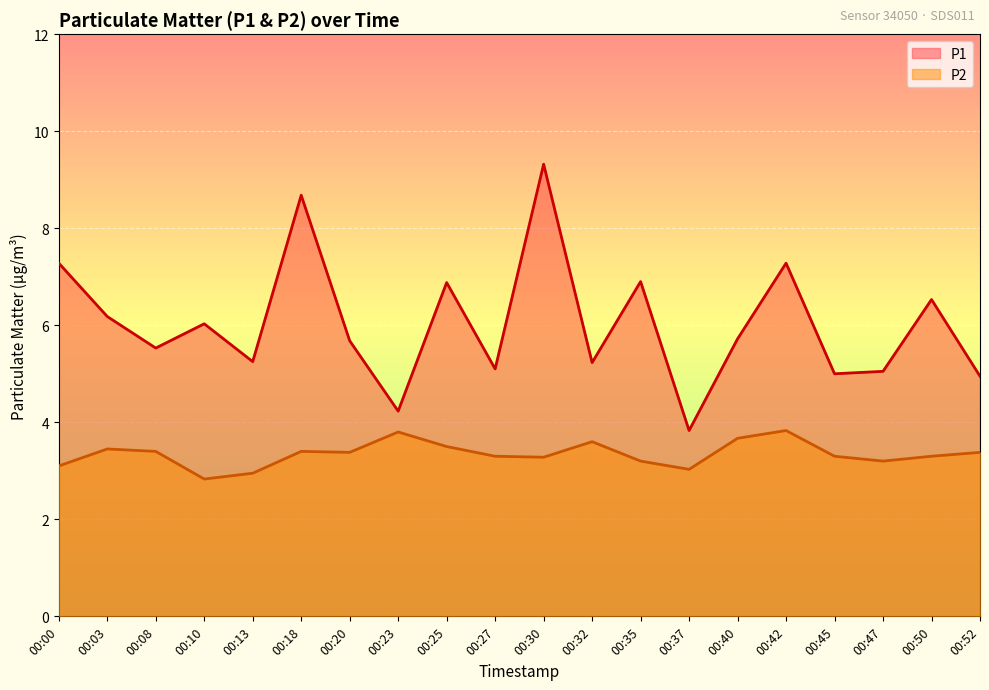

At which label is P2 closest to 3?

00:37